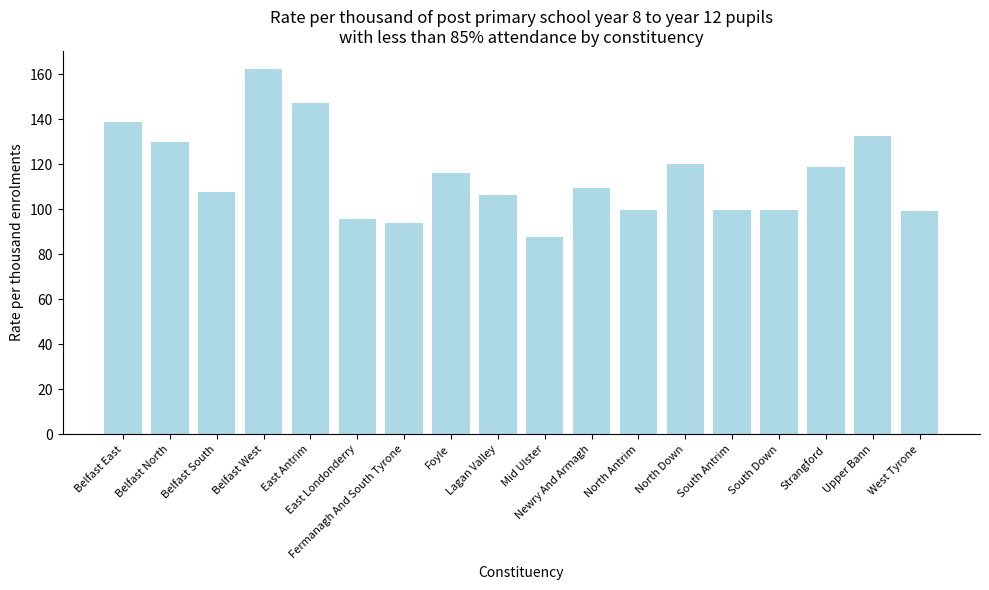

What position from the left is Upper Bann?

17